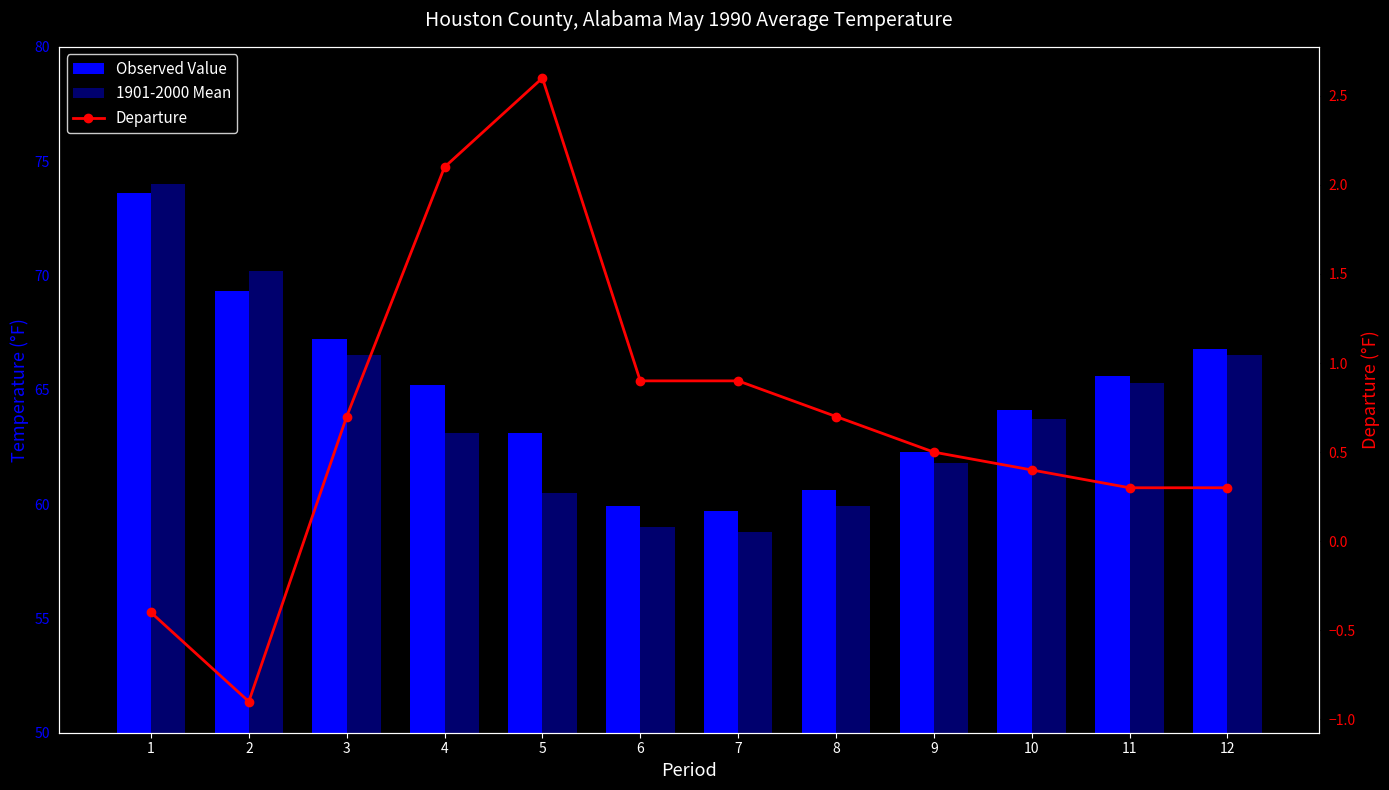

At which category is the sum across all series the highest?

1